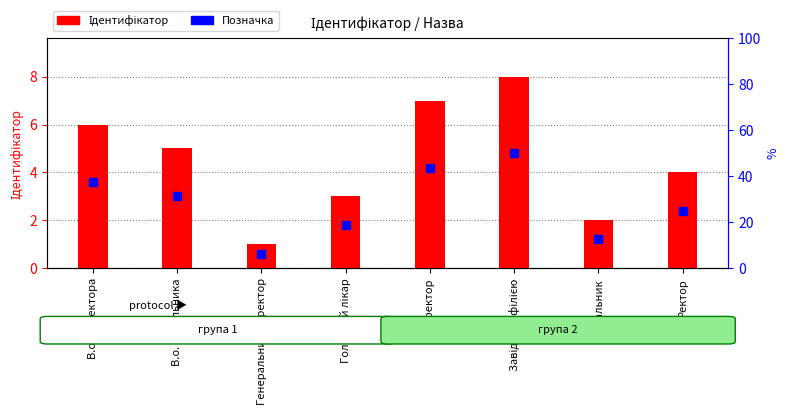

Which series reaches the minimum Y coordinate?

Позначка